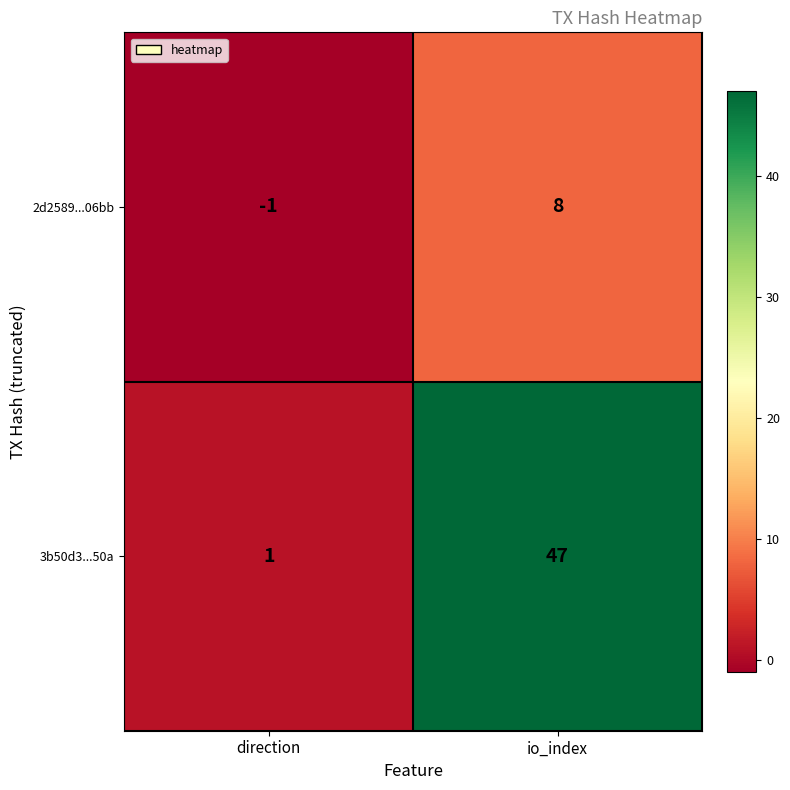

What value does the 2d2589...06bb series have at io_index?

8